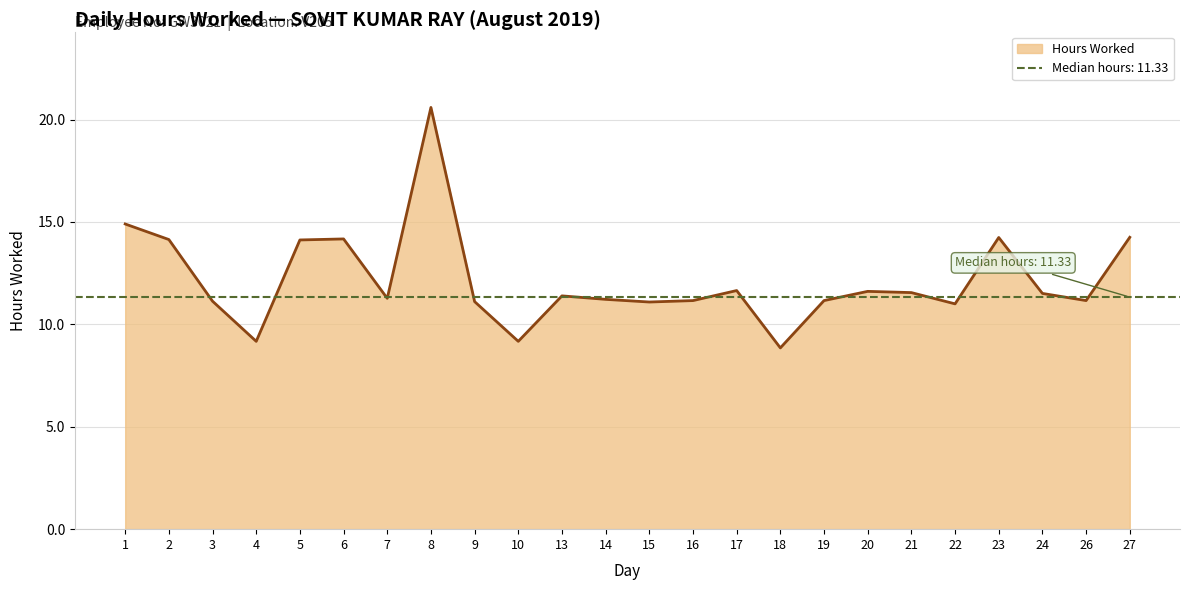

Is it true that the value at 18 is 11.5?

False